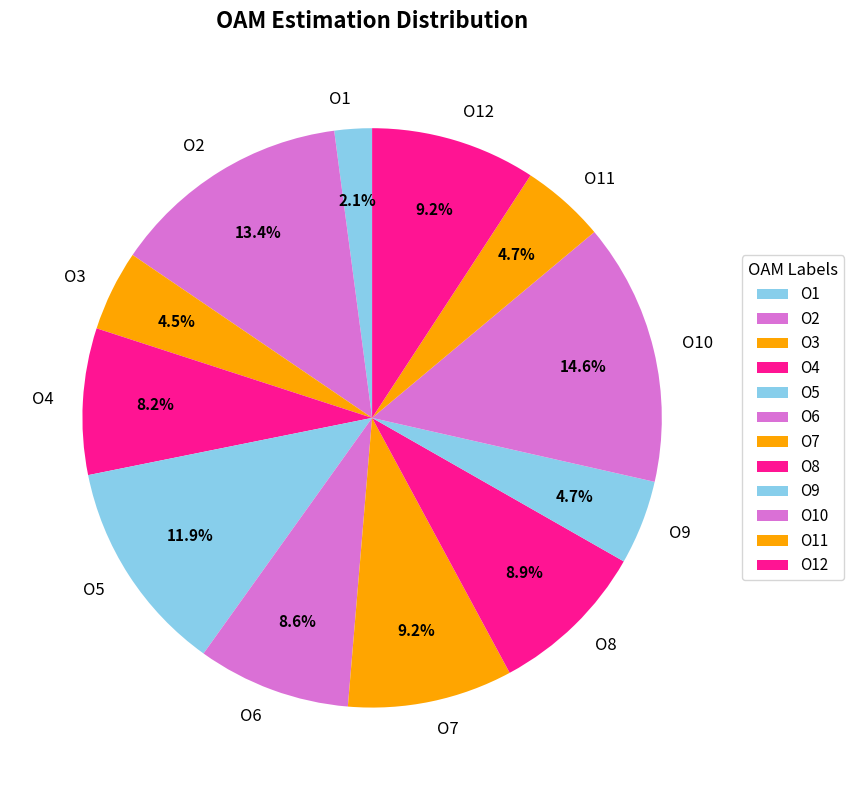

Between O4 and O2, which is larger?

O2